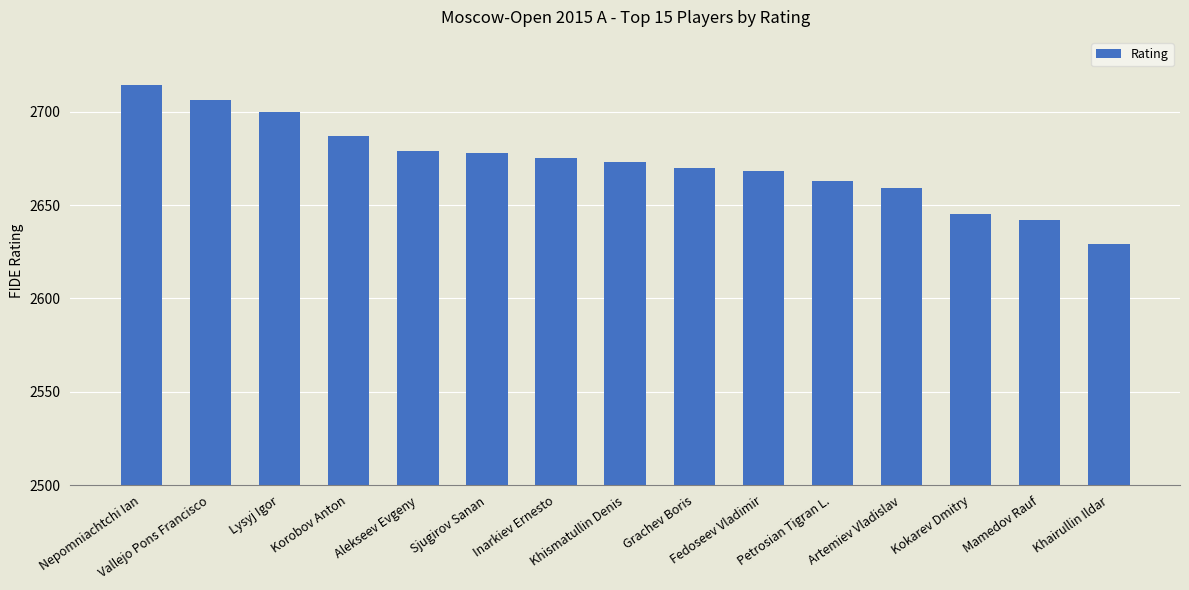

The chart shows a value of 2700 at Lysyj Igor. True or false?

True